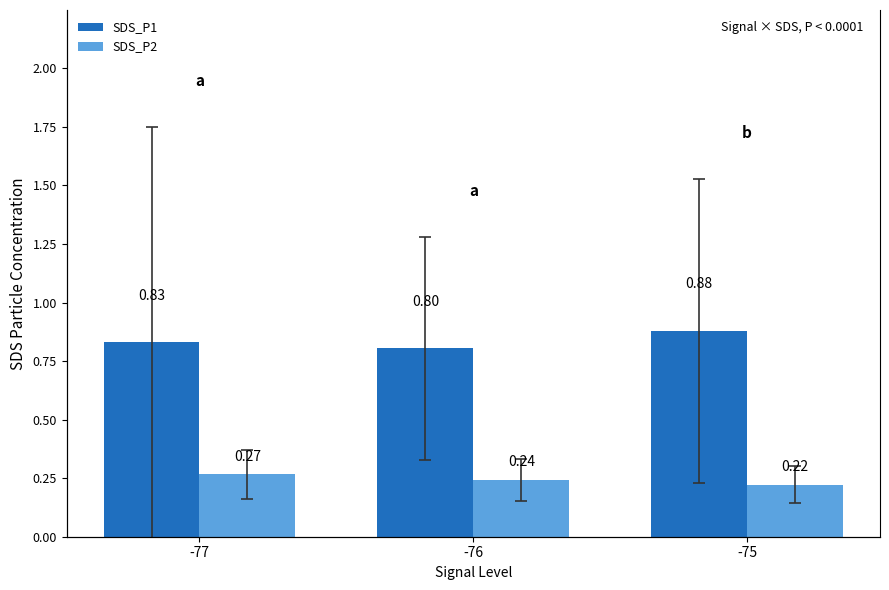

Which has a higher value, -76 or -77?

-77